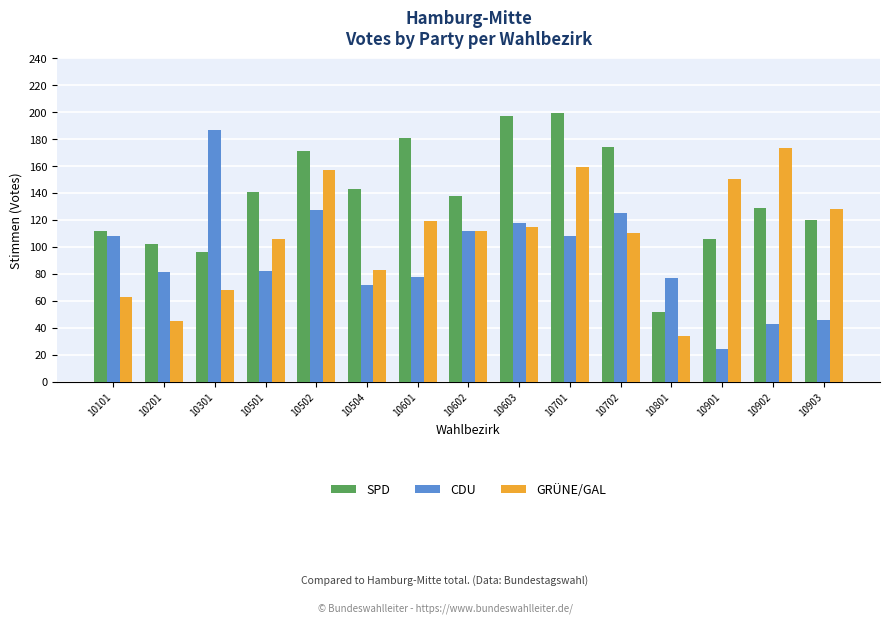

Rank the categories by SPD value from highest to lowest.

10701, 10603, 10601, 10702, 10502, 10504, 10501, 10602, 10902, 10903, 10101, 10901, 10201, 10301, 10801